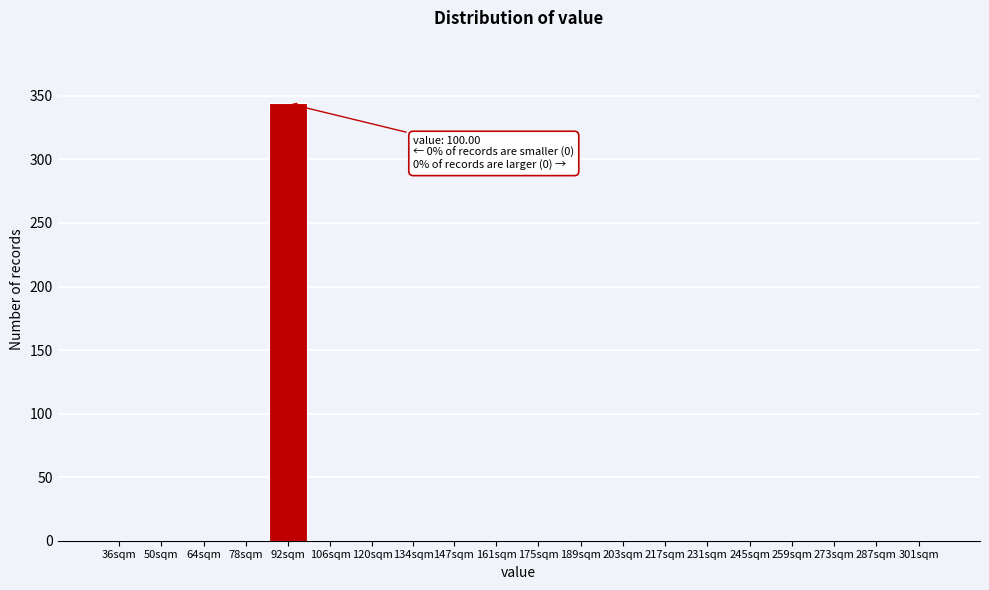

Reading left to right, what are all the values shown in this chart?

36sqm=0	50sqm=0	64sqm=0	78sqm=0	92sqm=344	106sqm=0	120sqm=0	134sqm=0	147sqm=0	161sqm=0	175sqm=0	189sqm=0	203sqm=0	217sqm=0	231sqm=0	245sqm=0	259sqm=0	273sqm=0	287sqm=0	301sqm=0